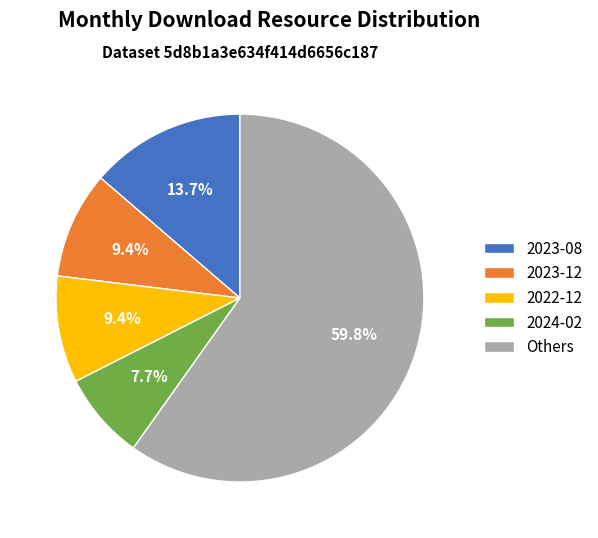

How many slices are in this pie chart?

5